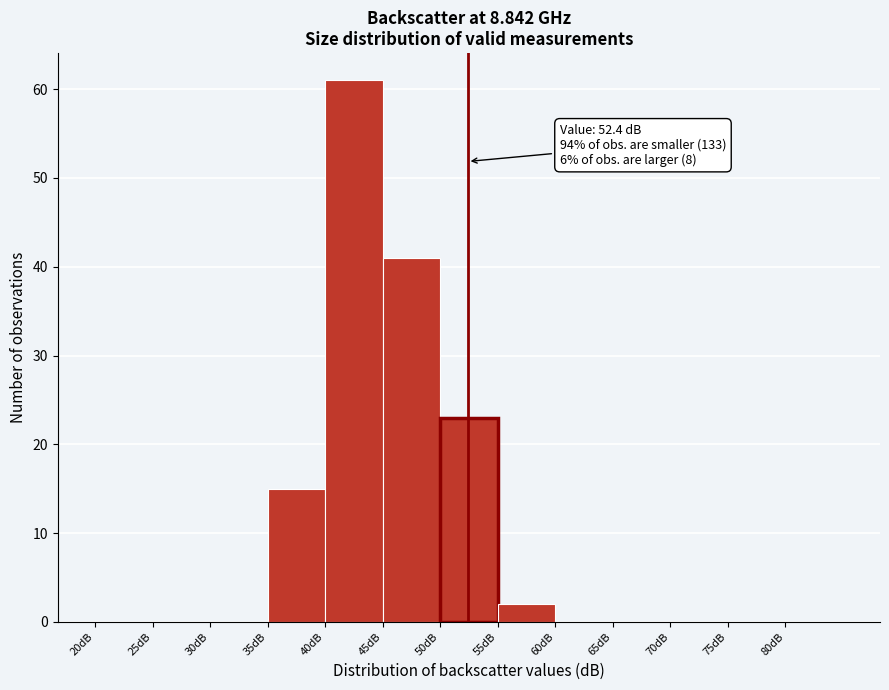

Which range on the x-axis has the tallest bar?

40 to 45